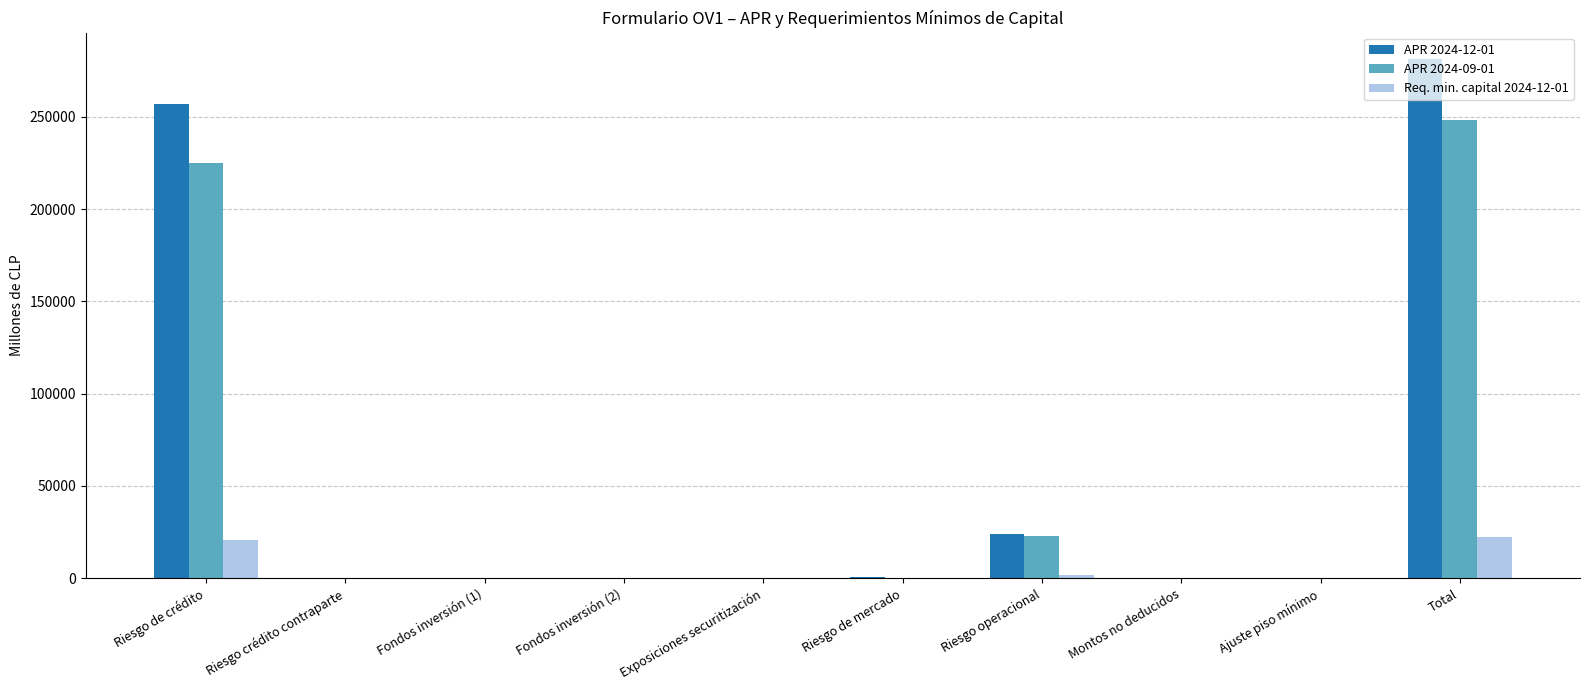

What is the sum of all Req. min. capital 2024-12-01 values?

45031.4